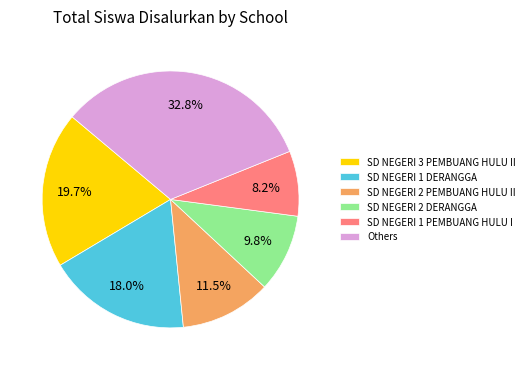

Approximately how many times larger is the value at Others compared to SD NEGERI 3 PEMBUANG HULU II?

1.7